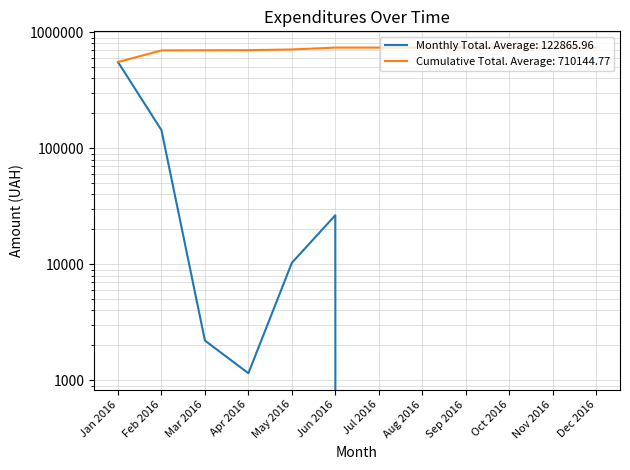

What is the difference between the maximum and minimum values?

553793.9